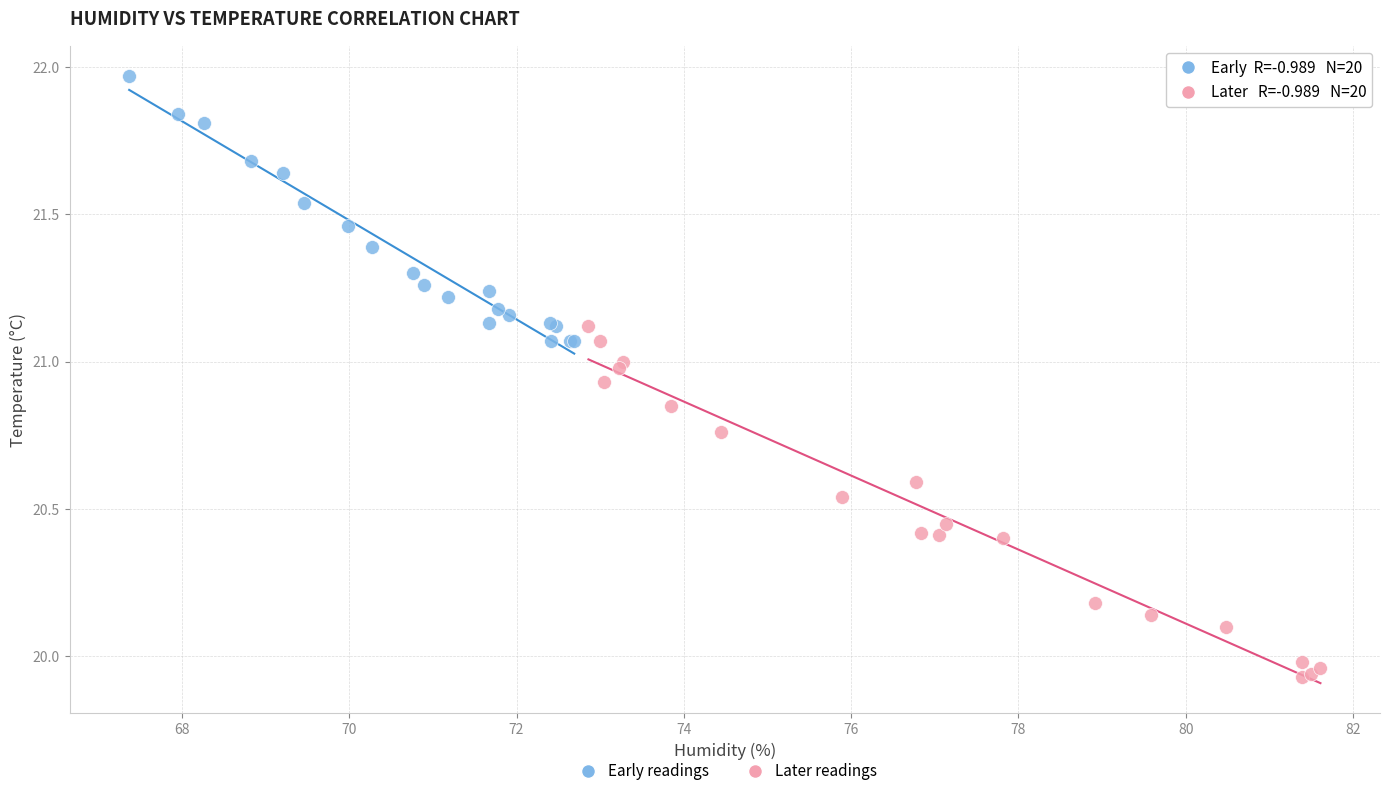

Which series has the widest spread of Y values?

Later readings